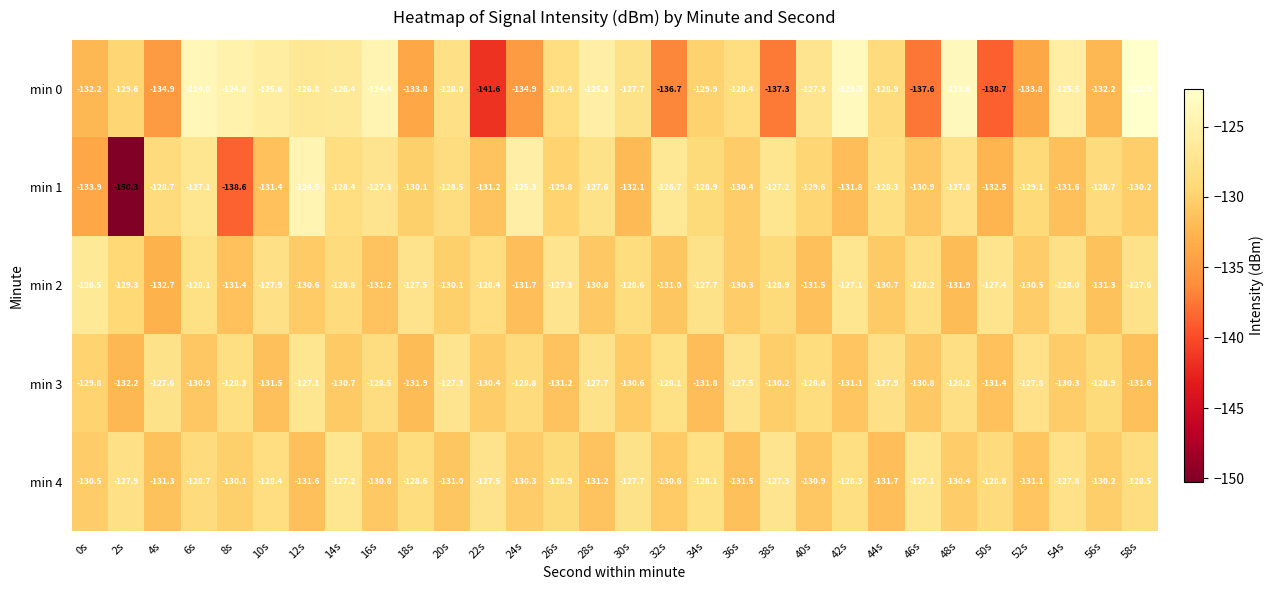

The min 3 series shows -127.3 at 20s. True or false?

True